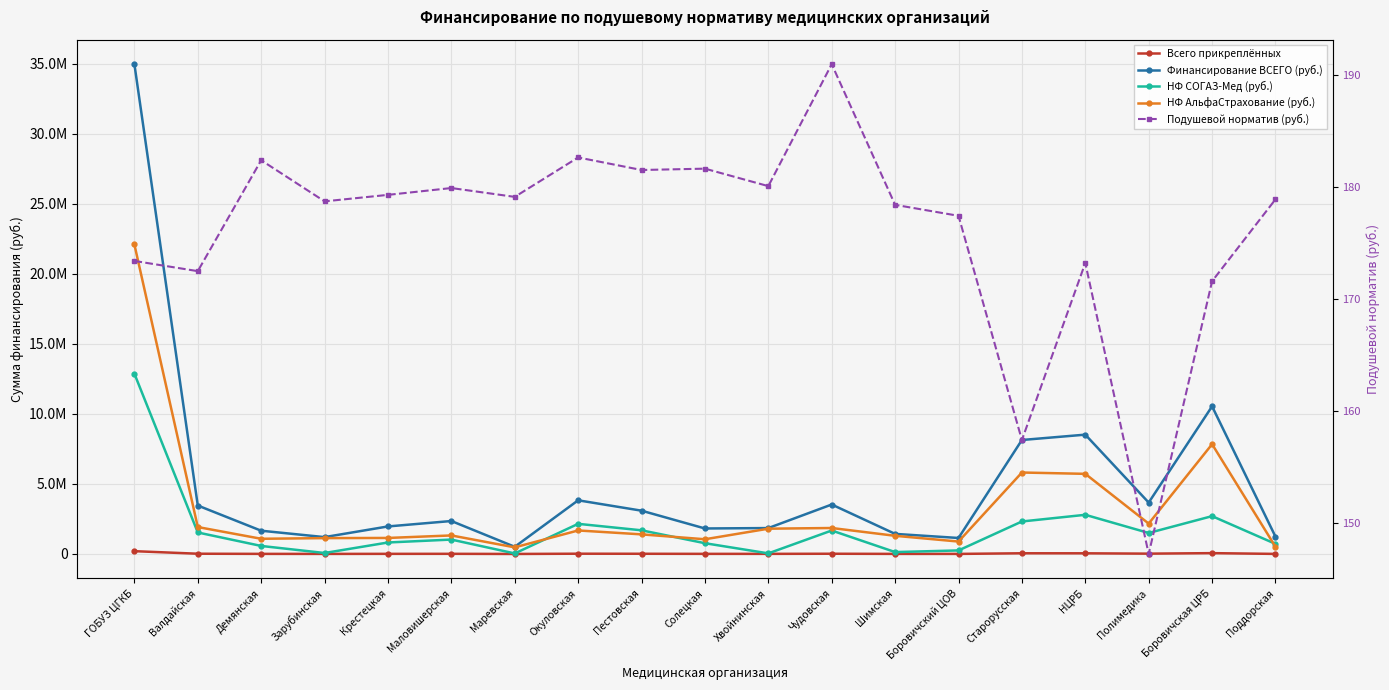

At which category does Всего прикреплённых reach its first local valley?

Зарубинская